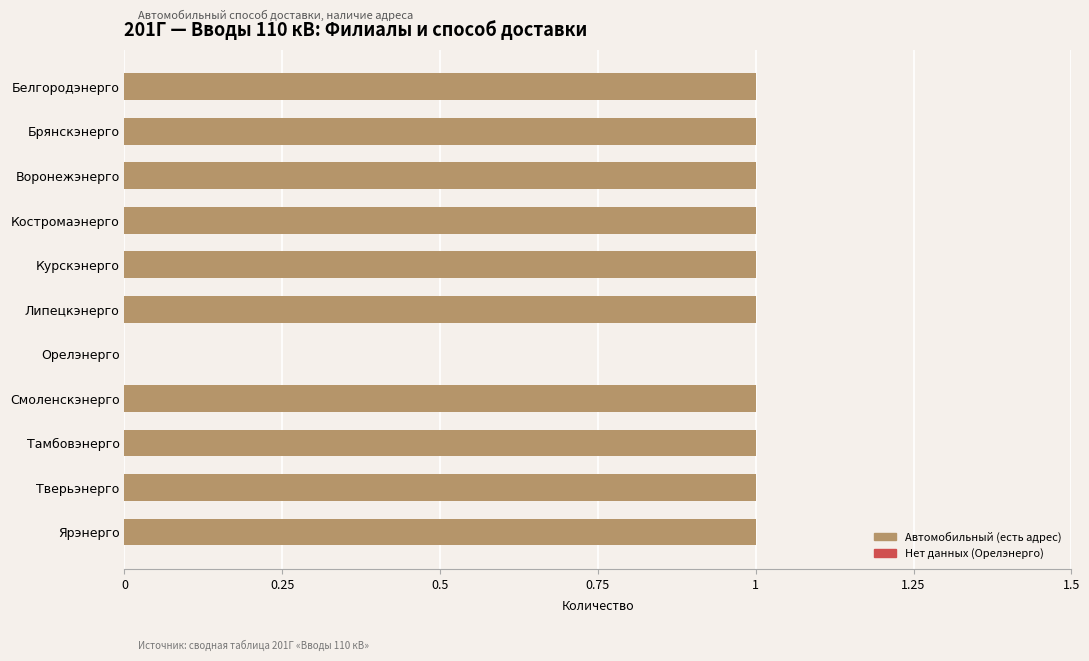

Is it true that the value at Смоленскэнерго is 1?

True